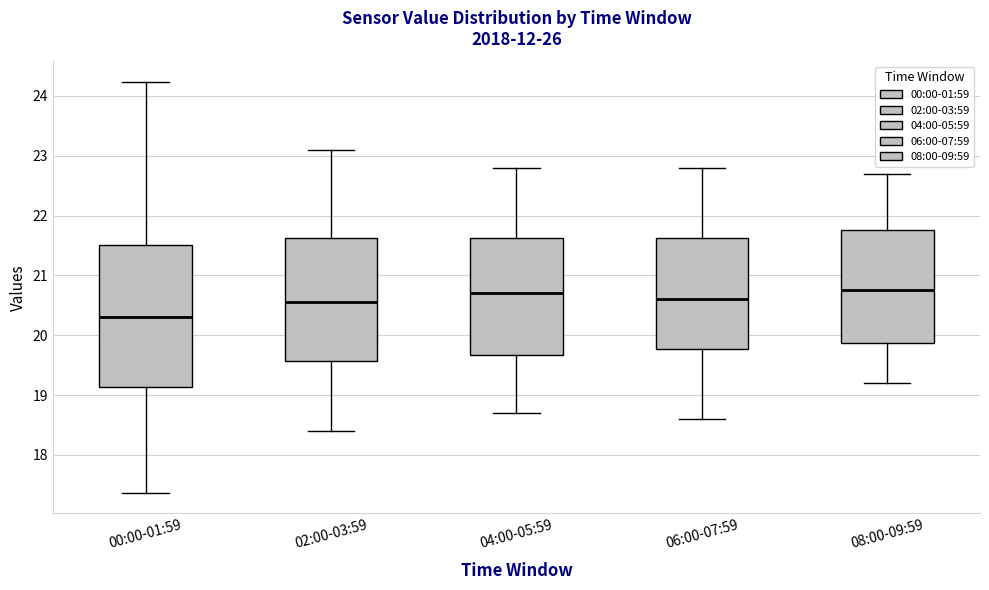

Reading left to right, transcribe this box plot: for each box, give where its median line is, the range the box spans, and where its two whiskers end, as read against the y-axis. The values are not printed on the chart, so give them approximately, as read against the axis.

00:00-01:59: median 20.3, box 19.1 to 21.5, whiskers 17.4 to 24.2
02:00-03:59: median 20.6, box 19.6 to 21.6, whiskers 18.4 to 23.1
04:00-05:59: median 20.7, box 19.7 to 21.6, whiskers 18.7 to 22.8
06:00-07:59: median 20.6, box 19.8 to 21.6, whiskers 18.6 to 22.8
08:00-09:59: median 20.8, box 19.9 to 21.8, whiskers 19.2 to 22.7